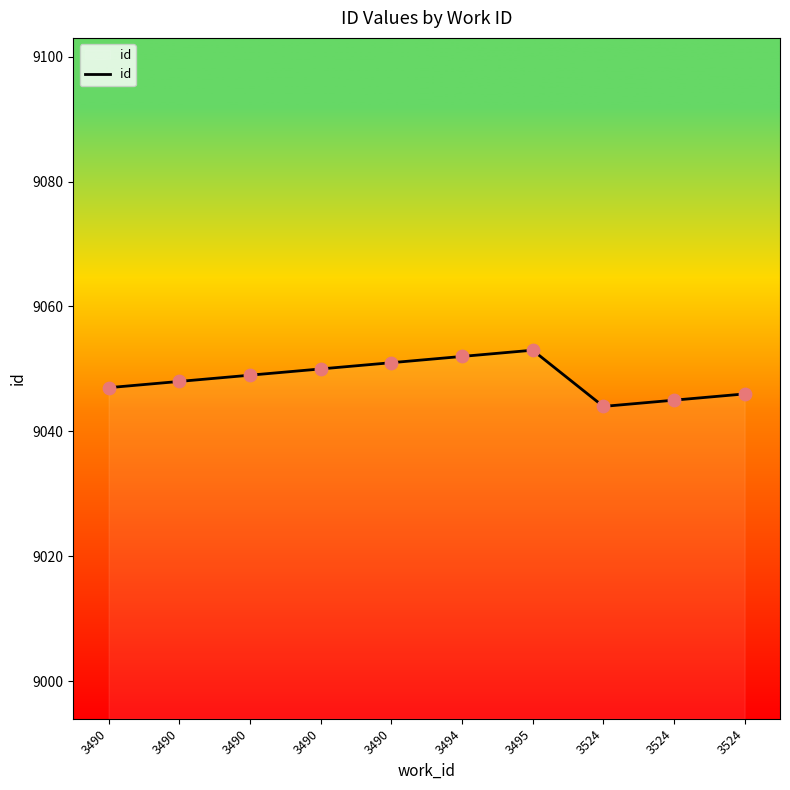

Approximately how many times larger is the value at 3490 compared to 3490?

1.0